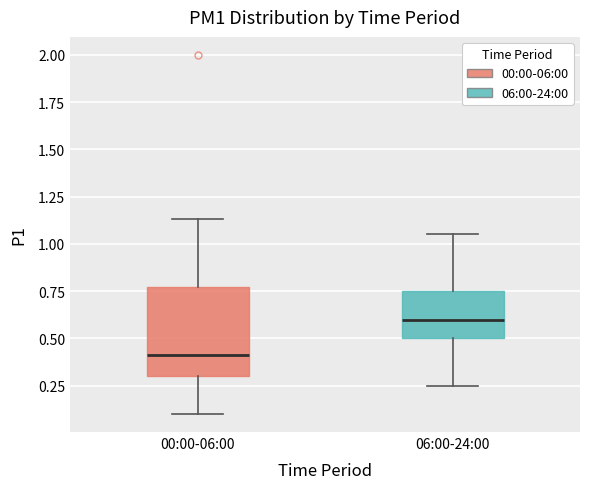

Which box has the lowest median line?

00:00-06:00